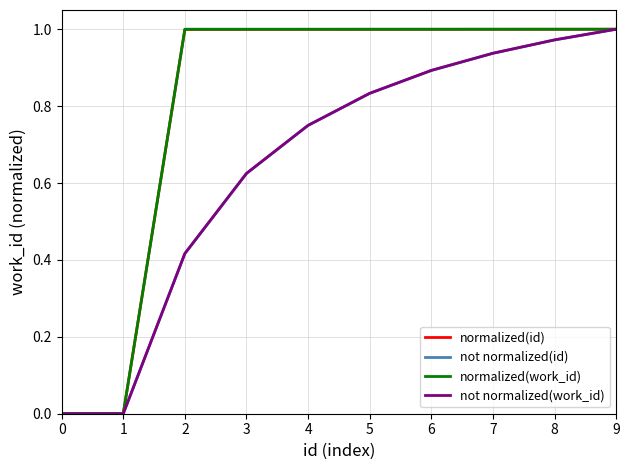

Is the value of normalized(work_id) at 5 greater than the value of not normalized(work_id) at 0?

Yes